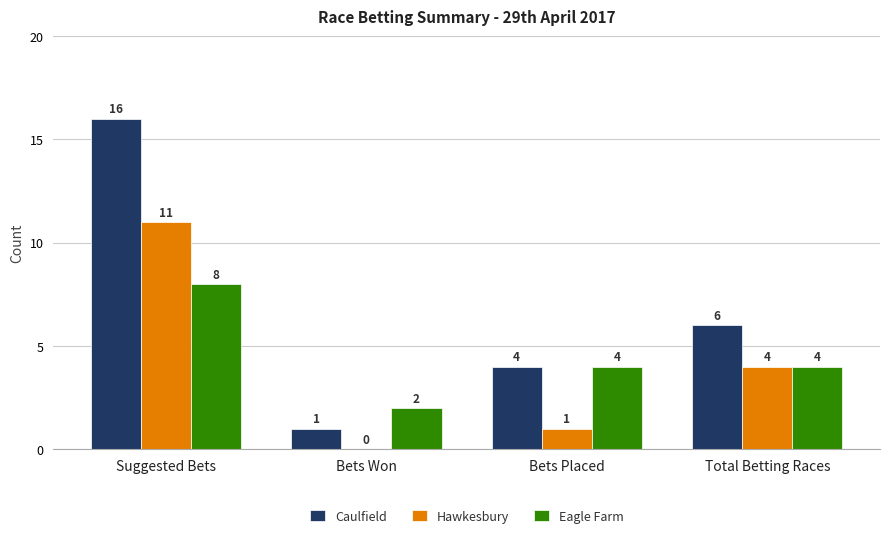

Are the bars grouped side by side (vs. stacked)?

Yes